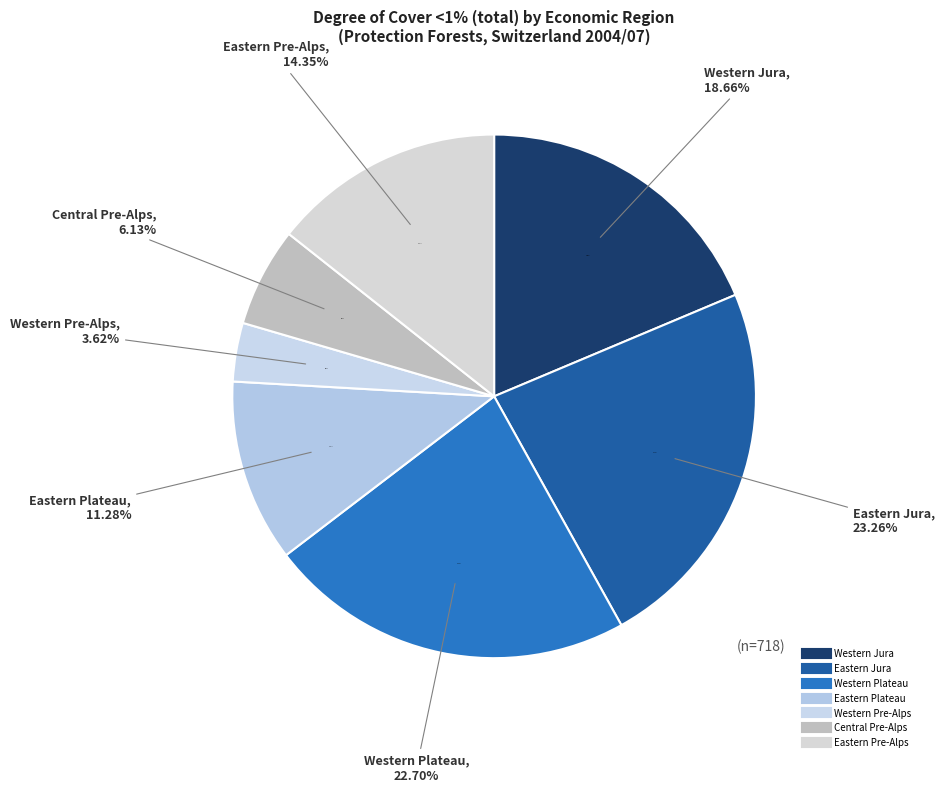

Which has a higher value, Eastern Plateau or Eastern Jura?

Eastern Jura